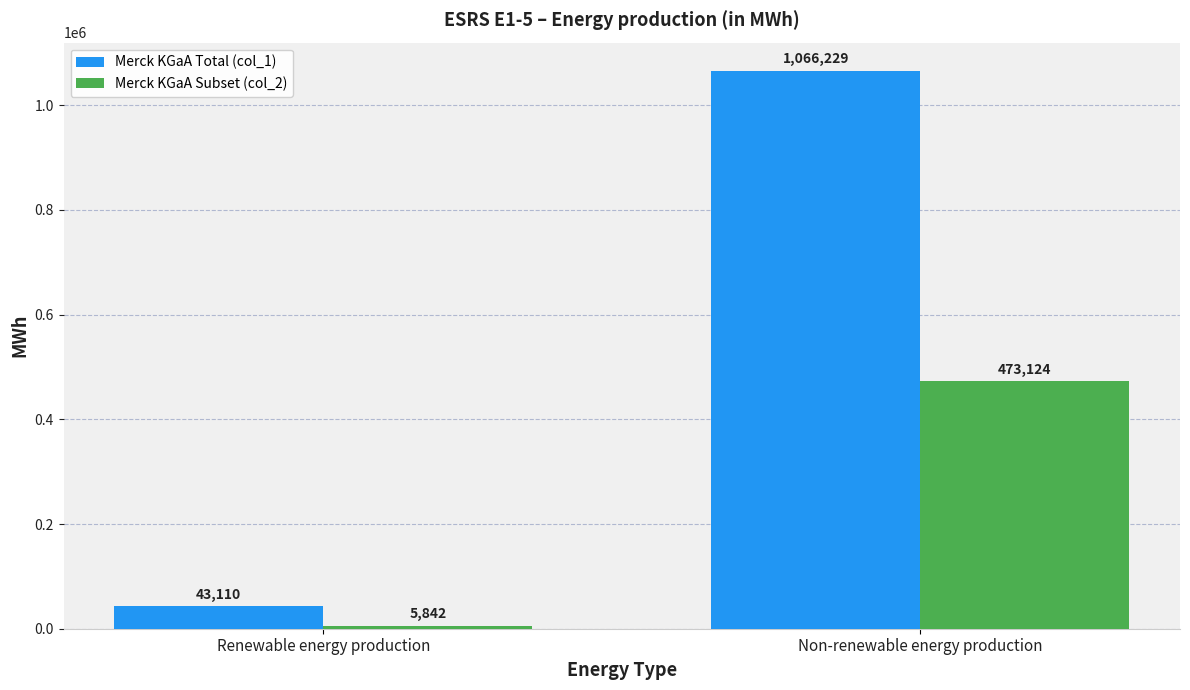

Rank the series by their maximum value, from lowest to highest.

Merck KGaA Subset (col_2), Merck KGaA Total (col_1)